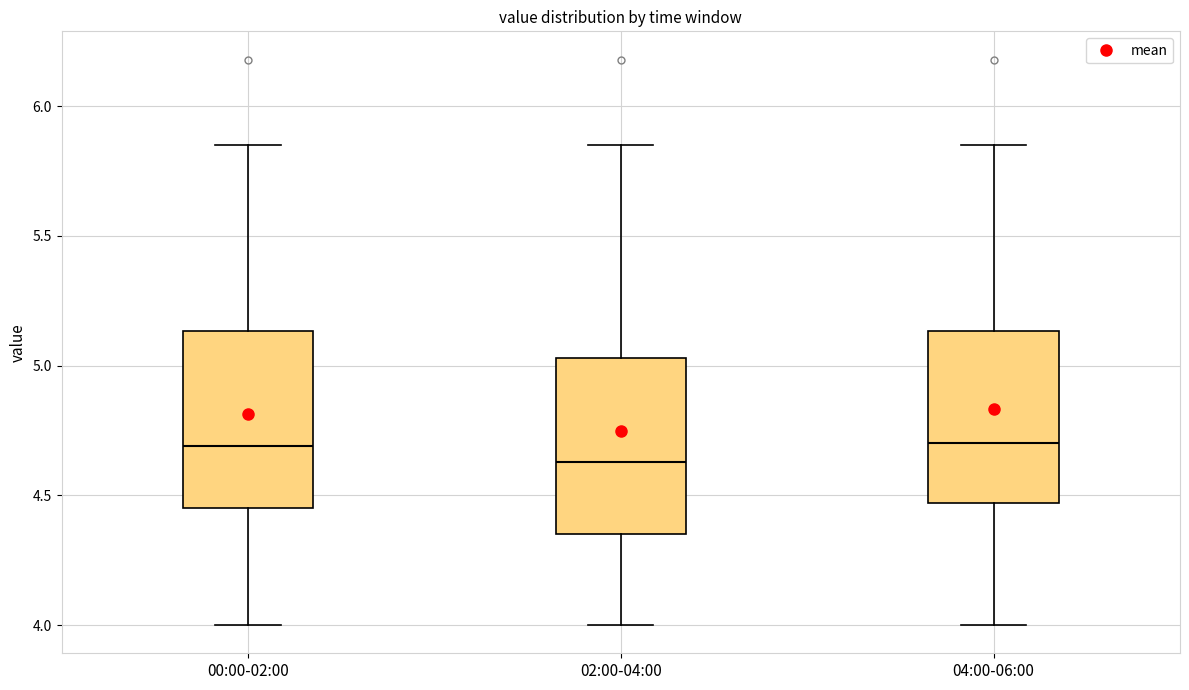

Reading left to right, read every box against the y-axis: the position of its median line, the range the box covers, and the ends of its whiskers. The values are not printed on the chart, so give them approximately, as read against the axis.

00:00-02:00: median 4.70, box 4.45 to 5.15, whiskers 4.00 to 5.85
02:00-04:00: median 4.65, box 4.35 to 5.05, whiskers 4.00 to 5.85
04:00-06:00: median 4.70, box 4.45 to 5.15, whiskers 4.00 to 5.85